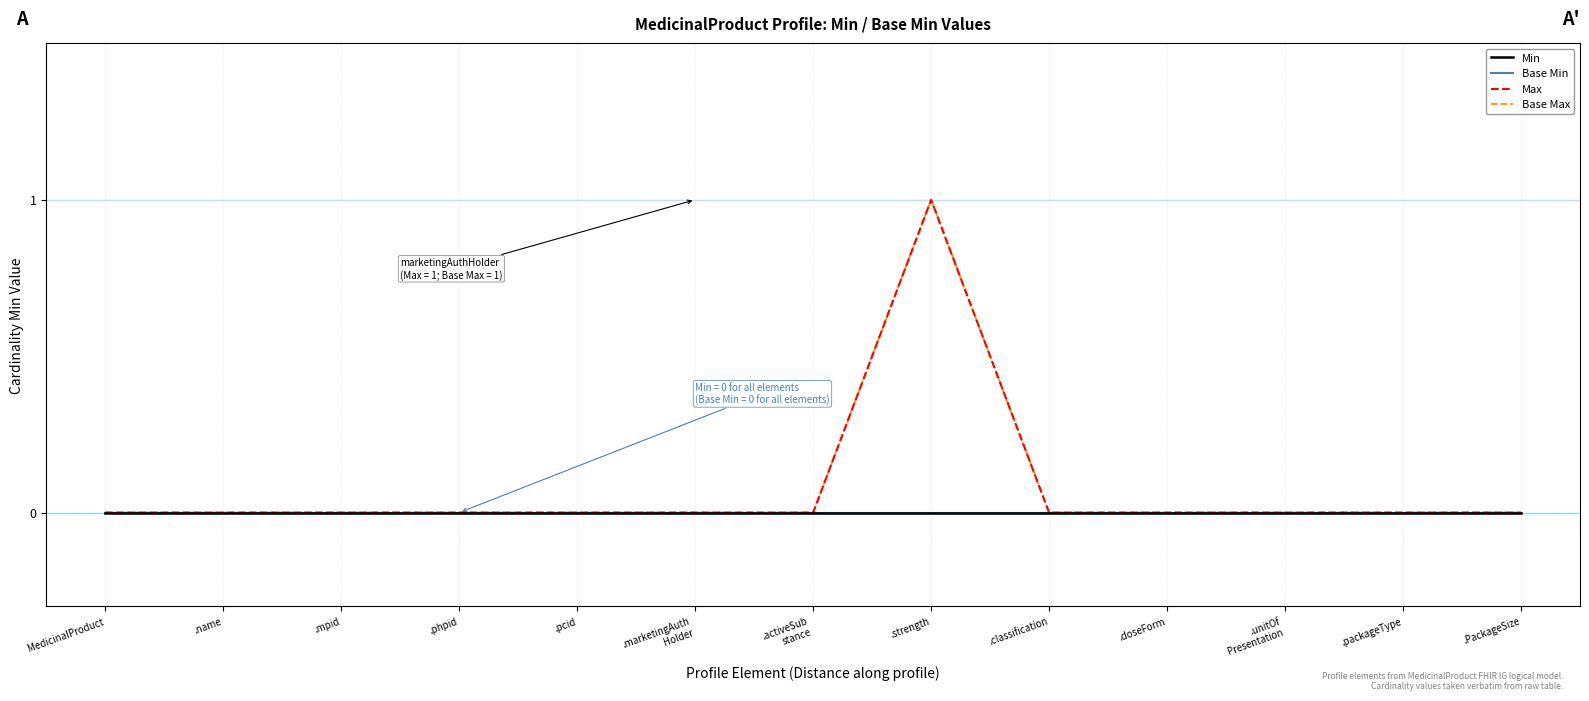

List the labels in order of Base Min value, smallest first.

MedicinalProduct, .name, .mpid, .phpid, .pcid, .marketingAuth
Holder, .activeSub
stance, .strength, .classification, .doseForm, .unitOf
Presentation, .packageType, .PackageSize